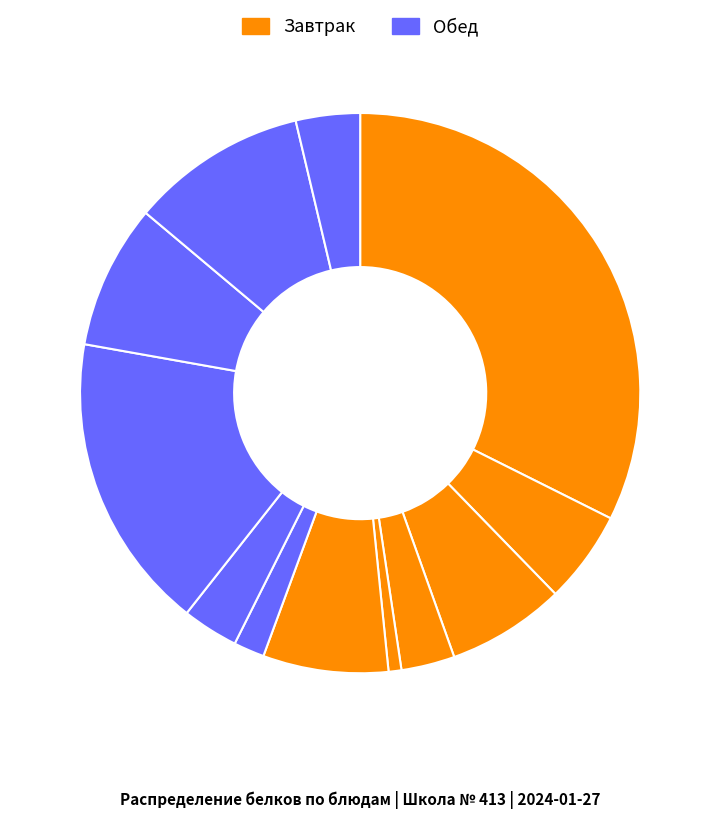

How many slices are in this pie chart?

12